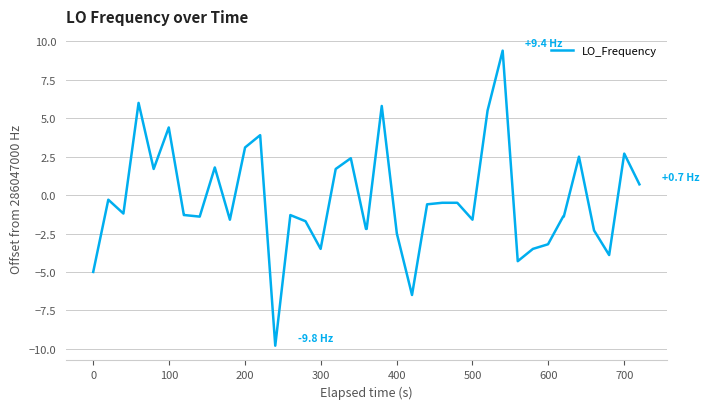

What is the difference between the maximum and minimum values?

19.2